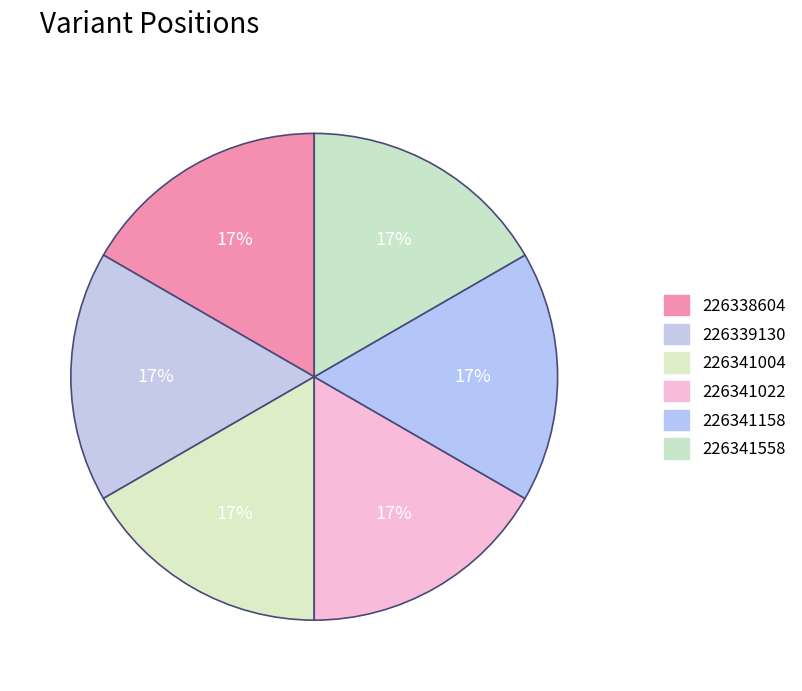

What portion of the pie excludes 226338604?

83.3%